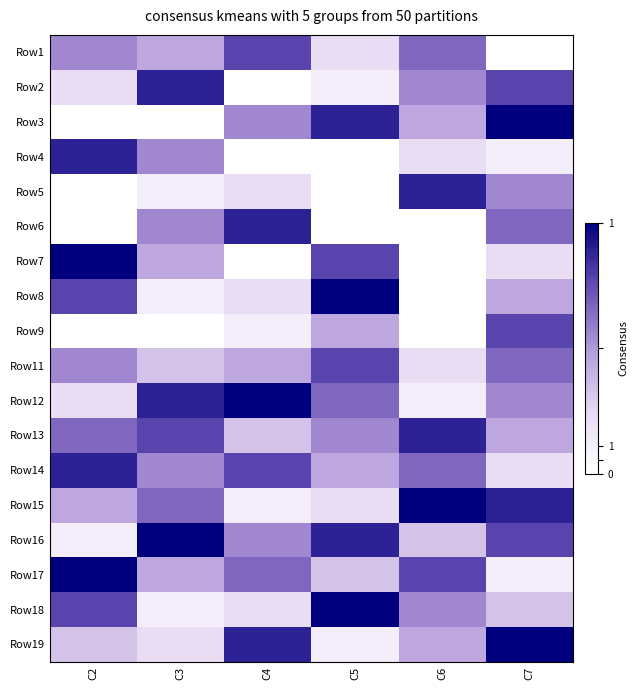

Reading right to left, extract all data points from this chart.

Row1: C7=0	C6=6	C5=2	C4=7	C3=4	C2=5
Row2: C7=7	C6=5	C5=1	C4=0	C3=8	C2=2
Row3: C7=9	C6=4	C5=8	C4=5	C3=0	C2=0
Row4: C7=1	C6=2	C5=0	C4=0	C3=5	C2=8
Row5: C7=5	C6=8	C5=0	C4=2	C3=1	C2=0
Row6: C7=6	C6=0	C5=0	C4=8	C3=5	C2=0
Row7: C7=2	C6=0	C5=7	C4=0	C3=4	C2=9
Row8: C7=4	C6=0	C5=9	C4=2	C3=1	C2=7
Row9: C7=7	C6=0	C5=4	C4=1	C3=0	C2=0
Row11: C7=6	C6=2	C5=7	C4=4	C3=3	C2=5
Row12: C7=5	C6=1	C5=6	C4=9	C3=8	C2=2
Row13: C7=4	C6=8	C5=5	C4=3	C3=7	C2=6
Row14: C7=2	C6=6	C5=4	C4=7	C3=5	C2=8
Row15: C7=8	C6=9	C5=2	C4=1	C3=6	C2=4
Row16: C7=7	C6=3	C5=8	C4=5	C3=9	C2=1
Row17: C7=1	C6=7	C5=3	C4=6	C3=4	C2=9
Row18: C7=3	C6=5	C5=9	C4=2	C3=1	C2=7
Row19: C7=9	C6=4	C5=1	C4=8	C3=2	C2=3